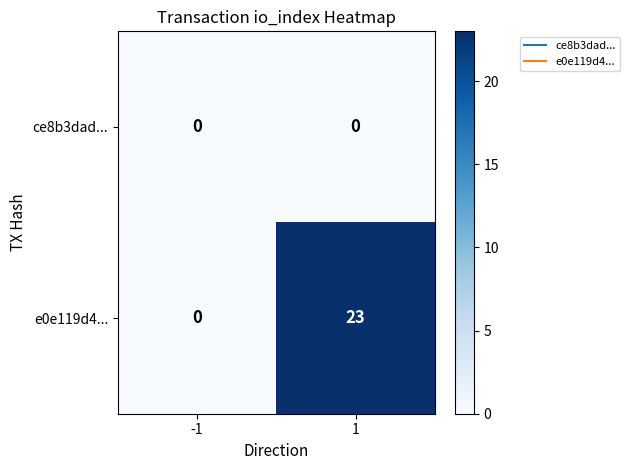

Reading left to right, transcribe all the data shown in this chart.

ce8b3dad...: -1=0	1=0
e0e119d4...: -1=0	1=23